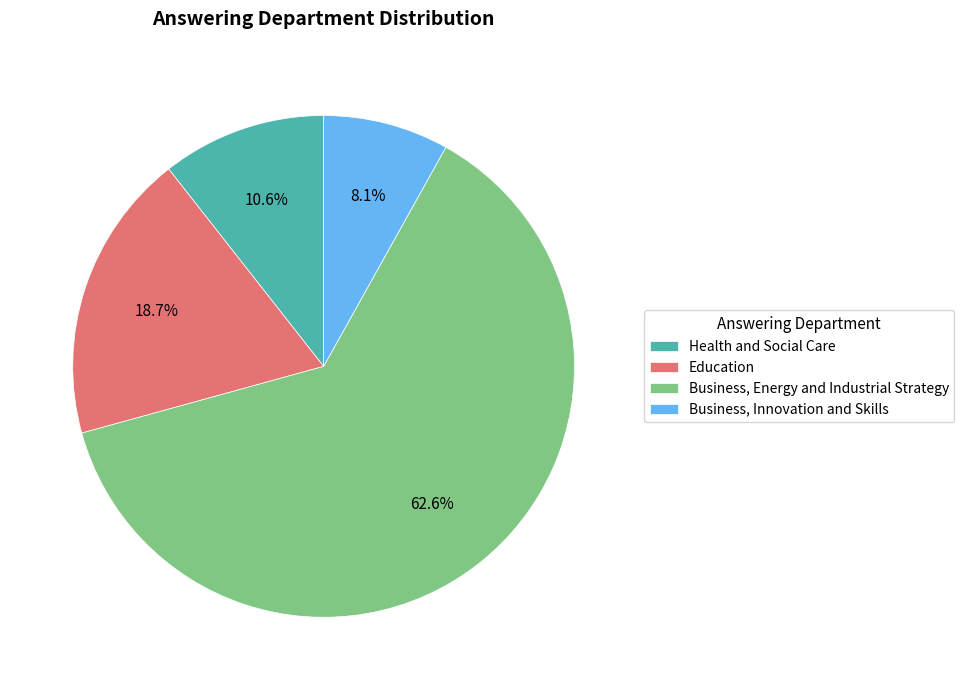

How many segments does this pie chart have?

4